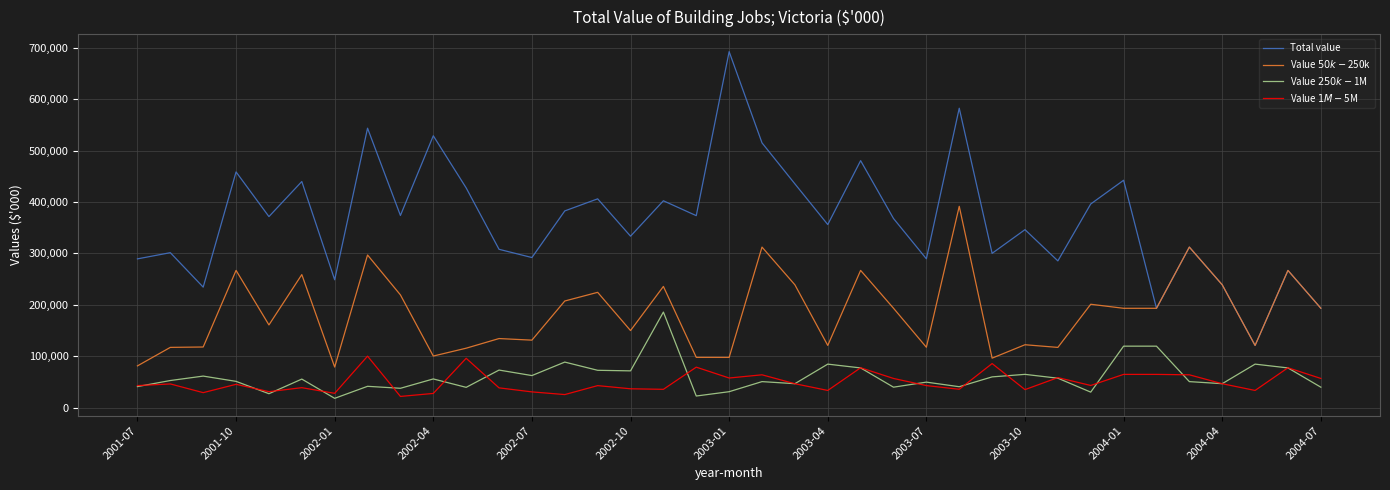

What is the maximum value shown in the chart?

692574